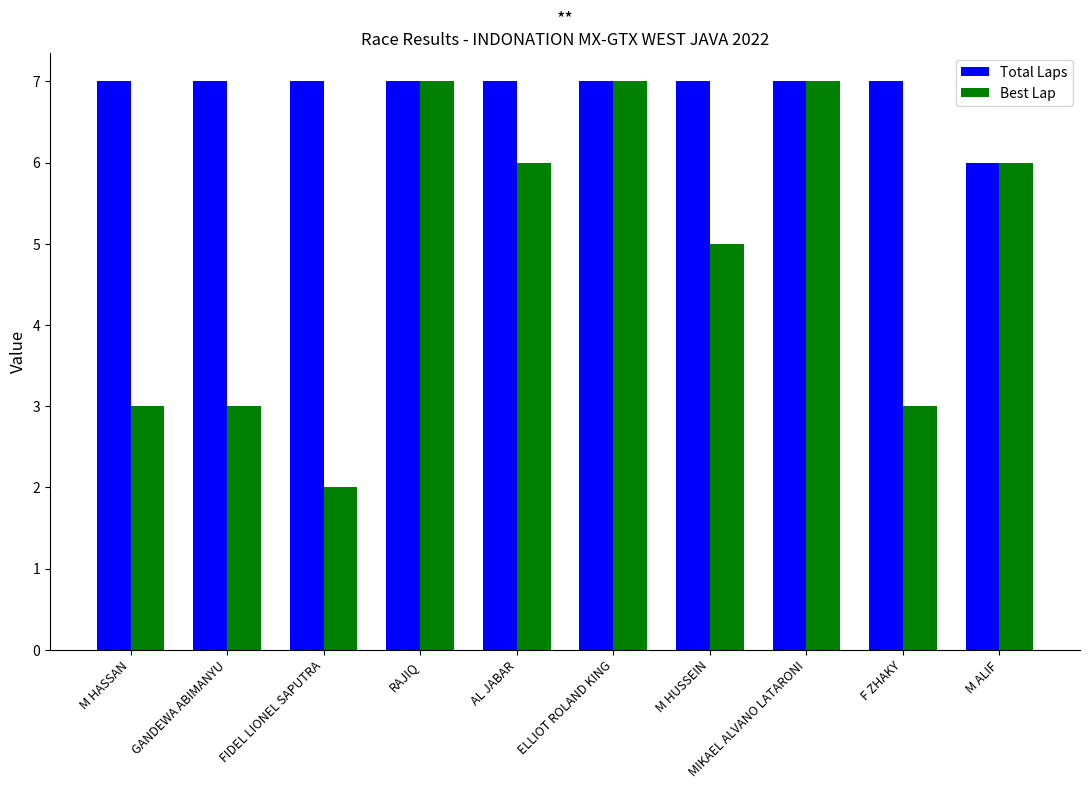

Count the number of data series in this chart.

2